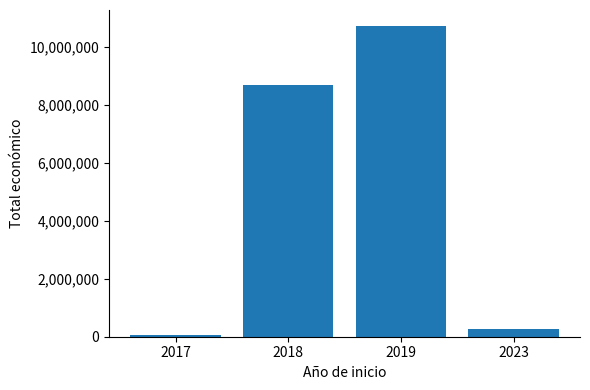

What is the maximum value shown in the chart?

10722074